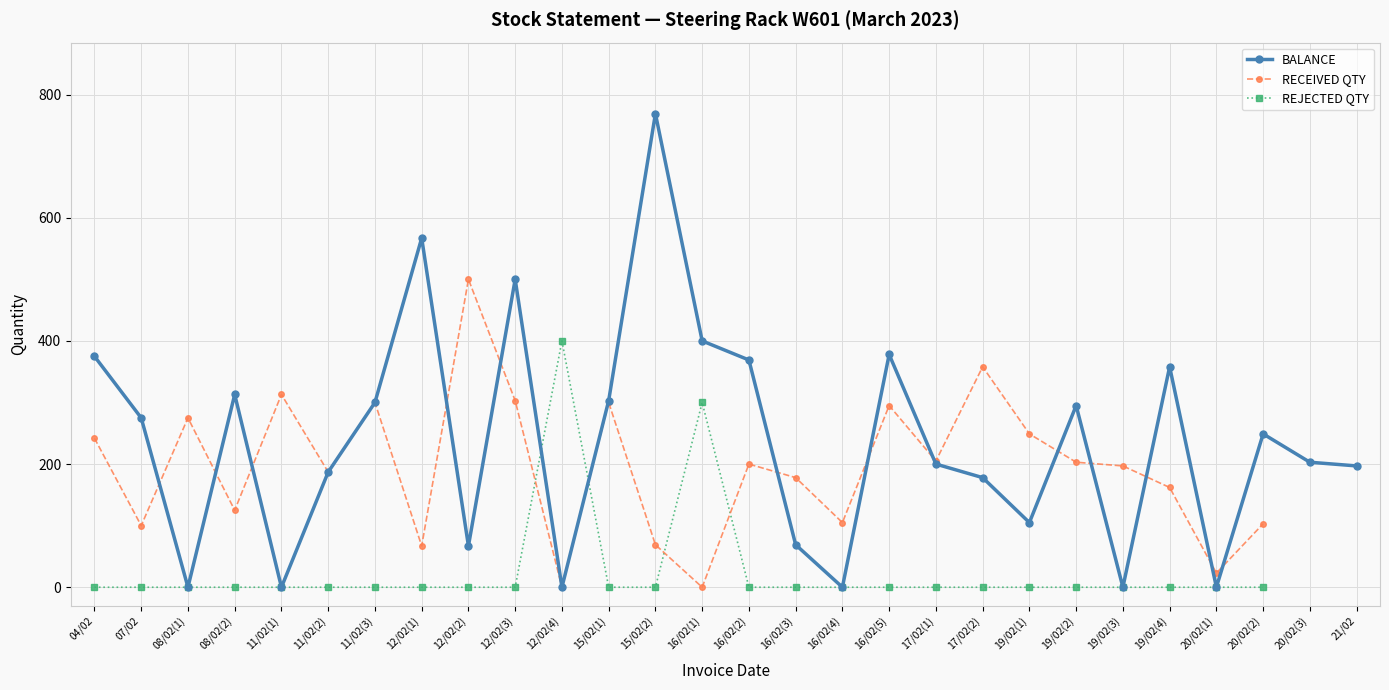

Between 15/02(1) and 17/02(1), which series saw the biggest shift?

BALANCE